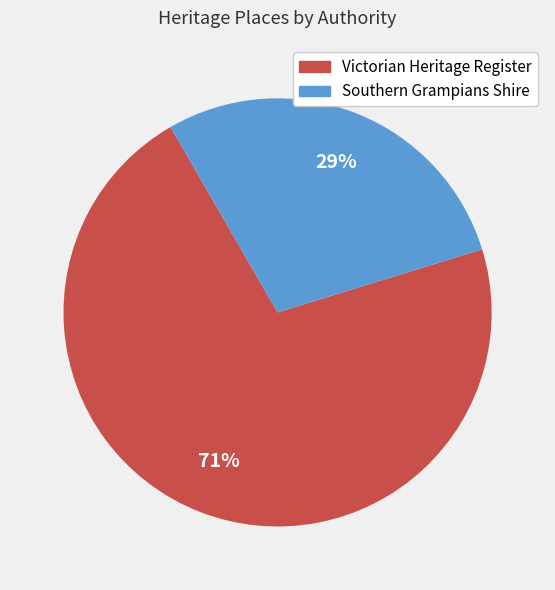

Is there any slice that represents more than half of the pie?

Yes